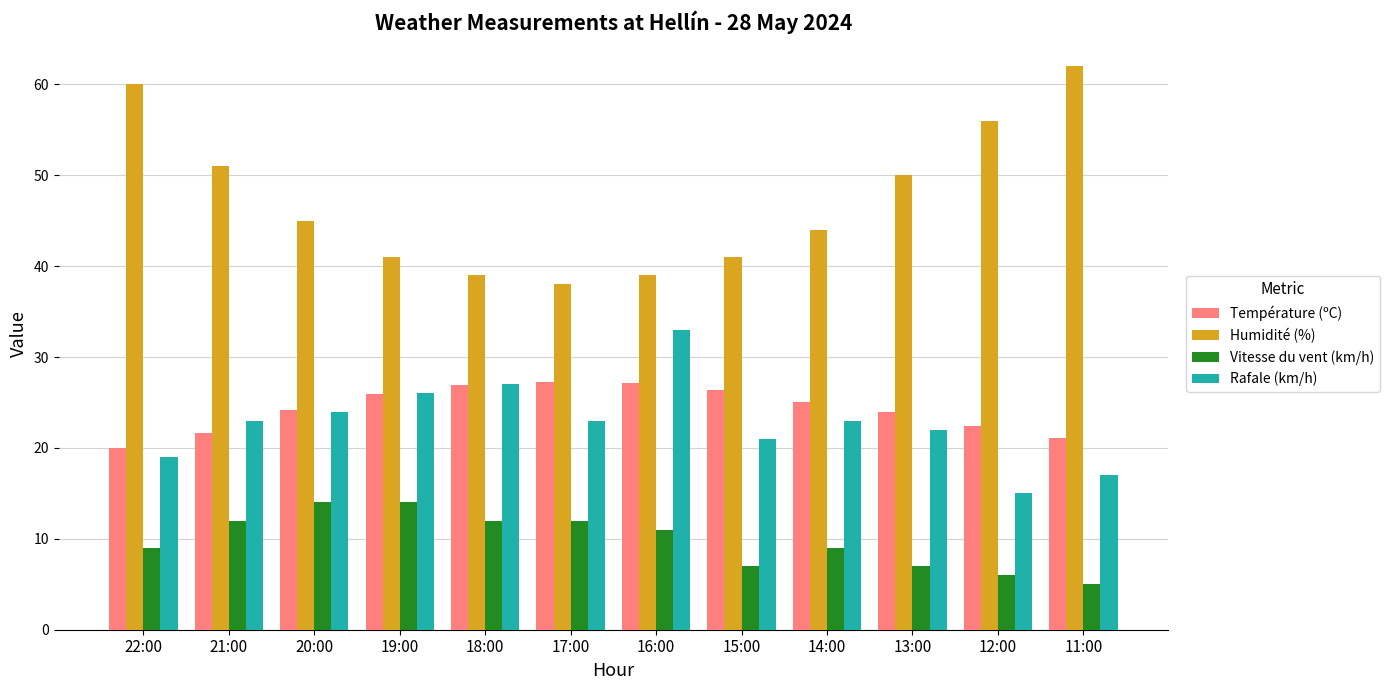

Read the Vitesse du vent (km/h) value at 13:00.

7.0